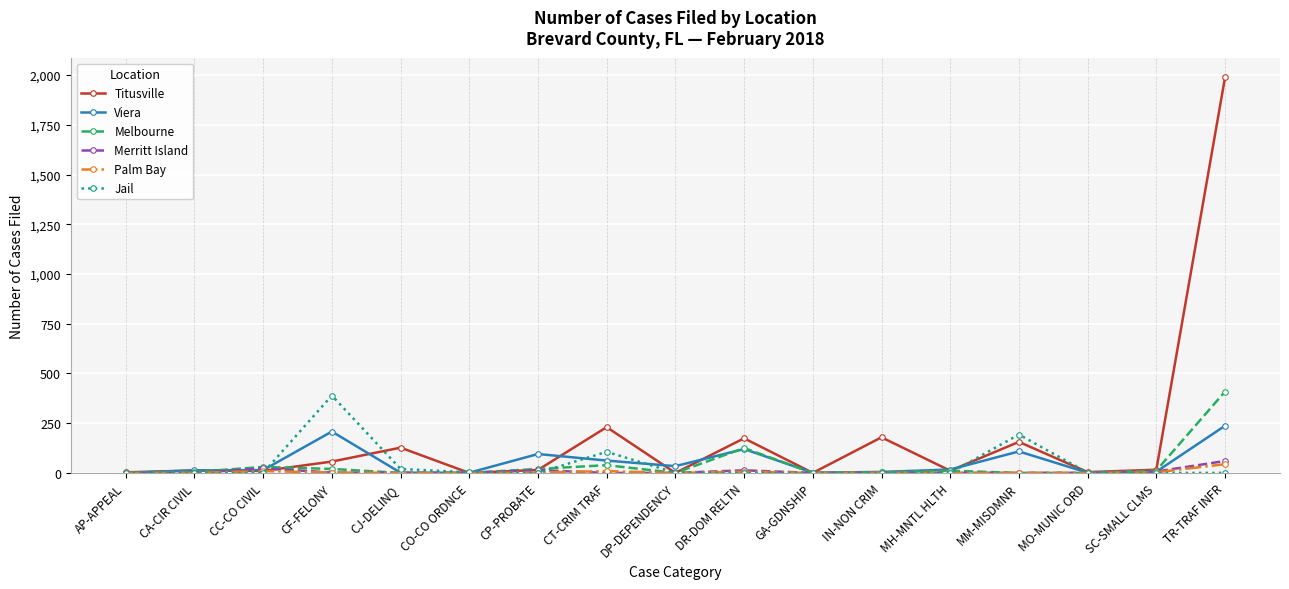

What position from the left is CP-PROBATE?

7